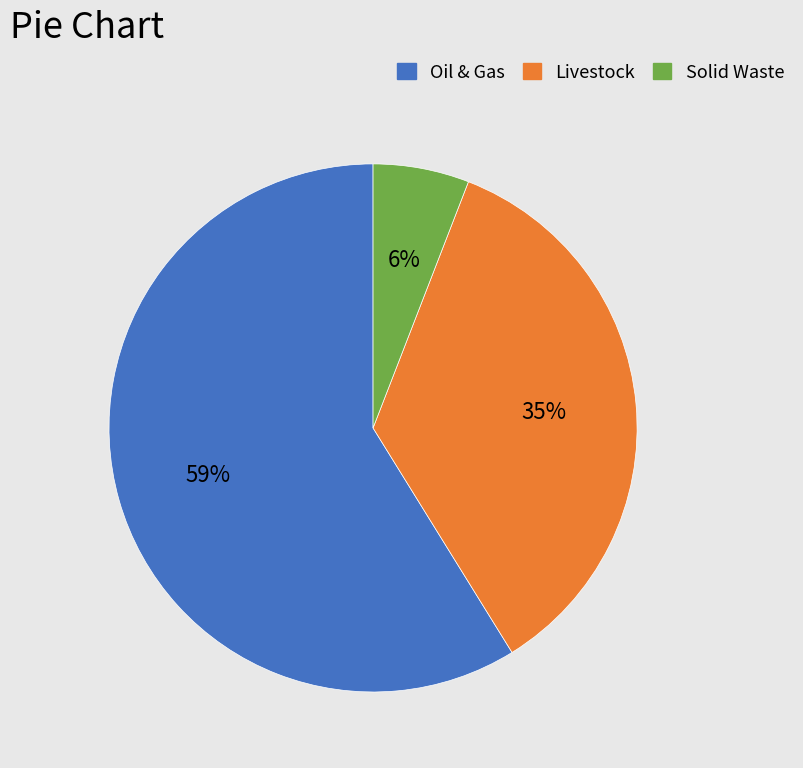

Is it true that Oil & Gas is 70% of the pie?

False